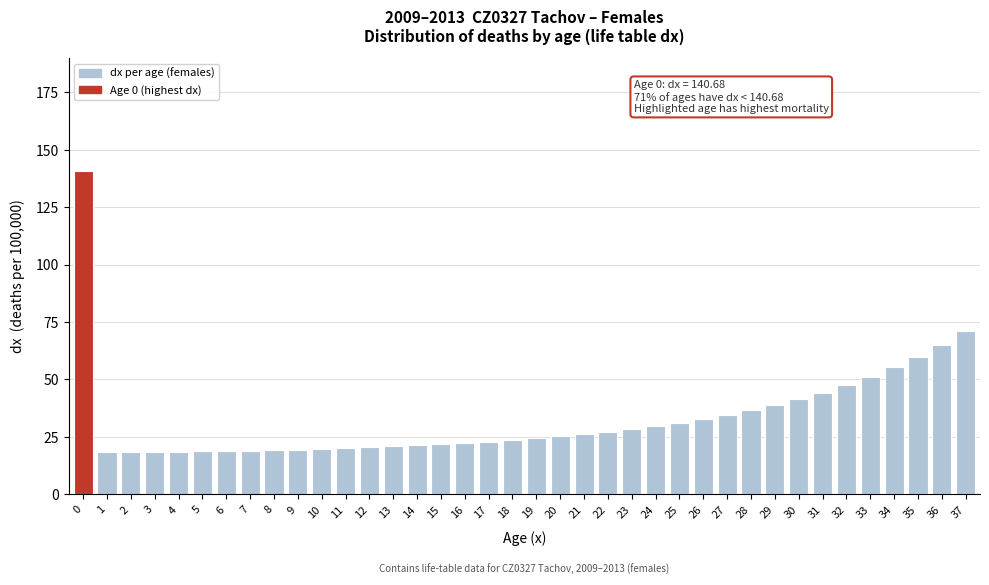

What is the difference between the second highest and minimum values?

52.5